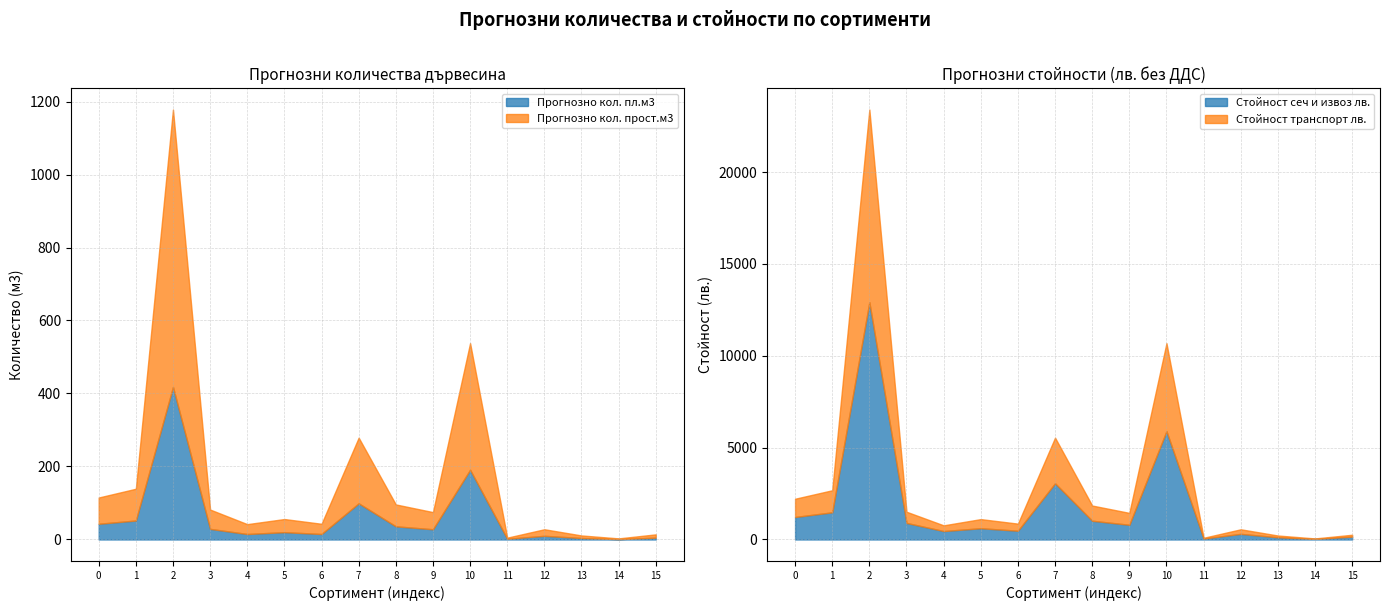

What is the highest value of the Стойност сеч и извоз лв. series?

12920.0